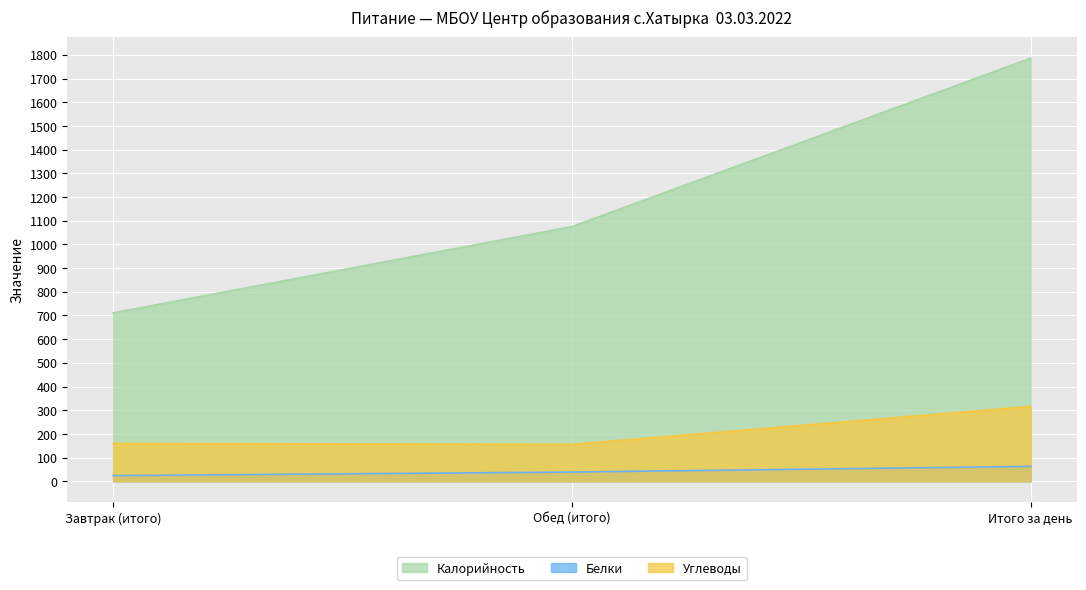

Which series has the widest spread of values?

Калорийность